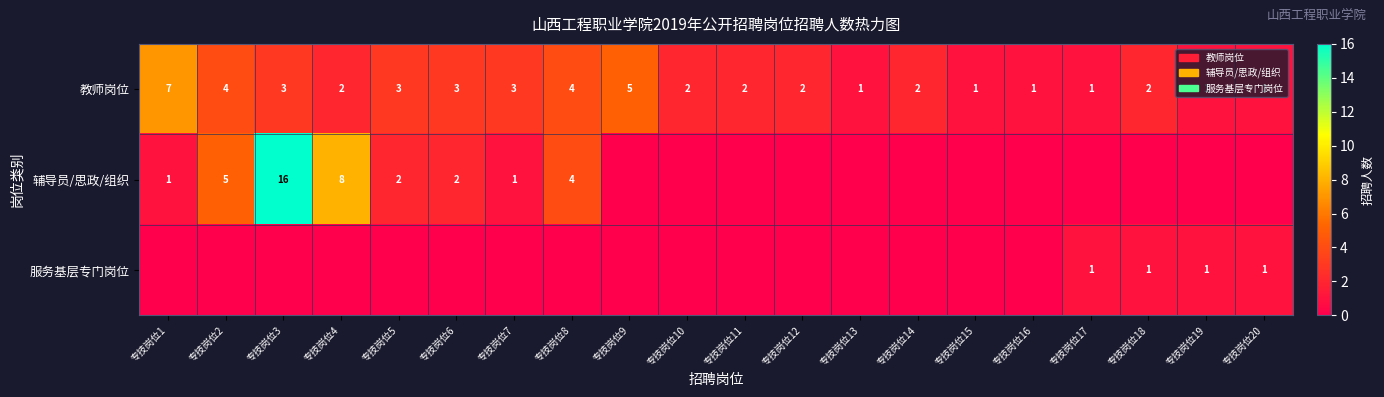

The 辅导员/思政/组织 series shows 7 at 专技岗位8. True or false?

False